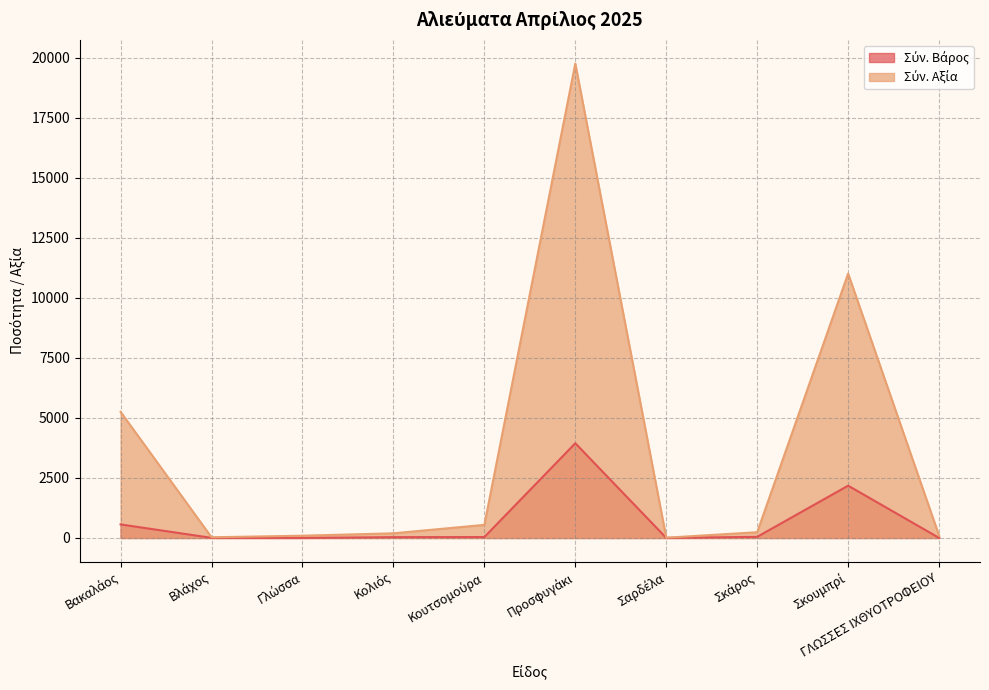

How many lines are shown in the chart?

2